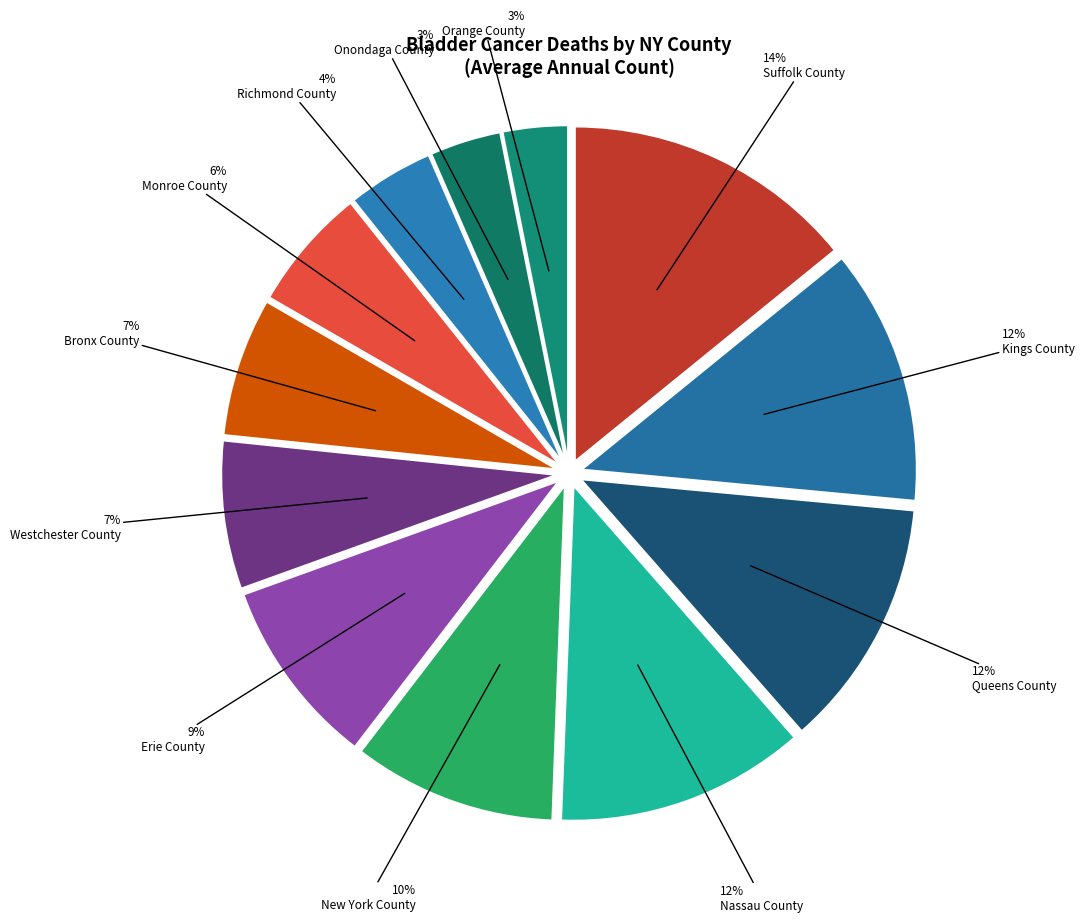

To the nearest percent, what is the difference between the largest and smallest slice percentages?

11%